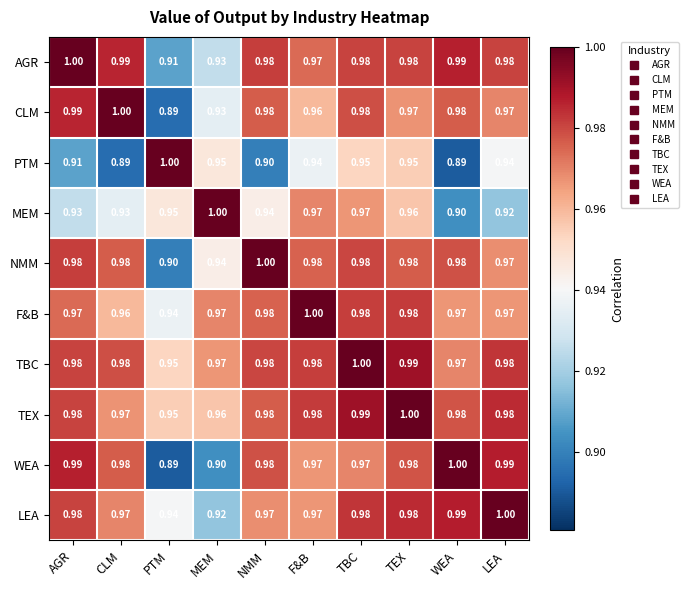

Between MEM and TEX, which series saw the biggest shift?

WEA